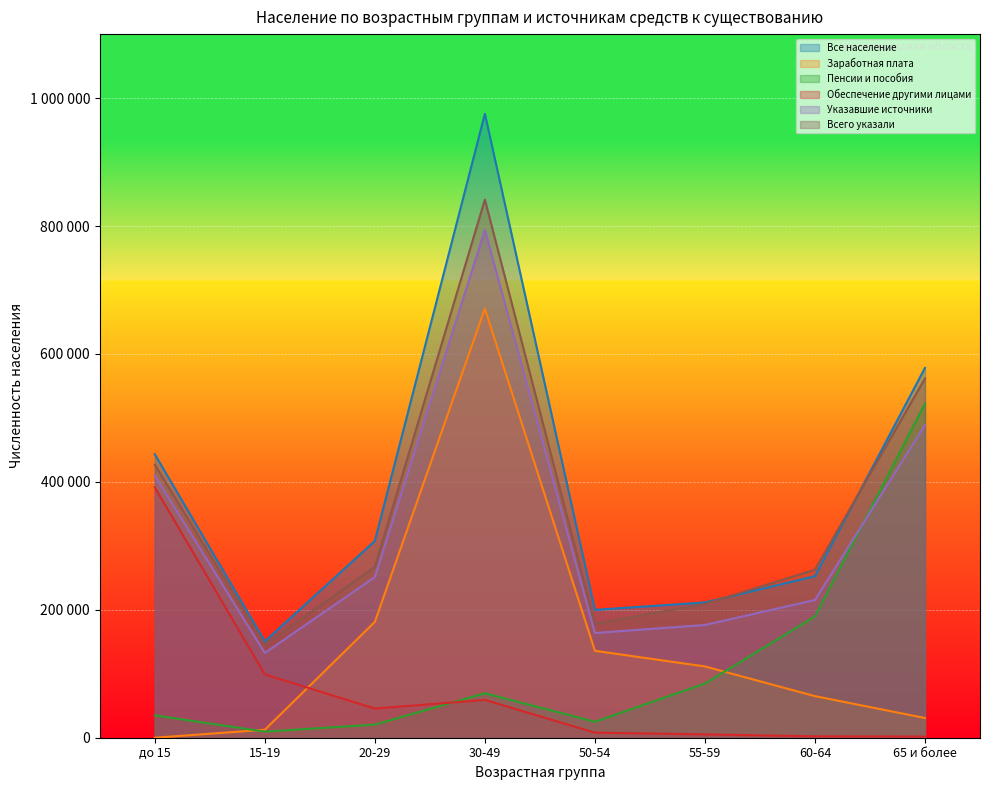

At which category does Заработная плата reach its first local peak?

30-49